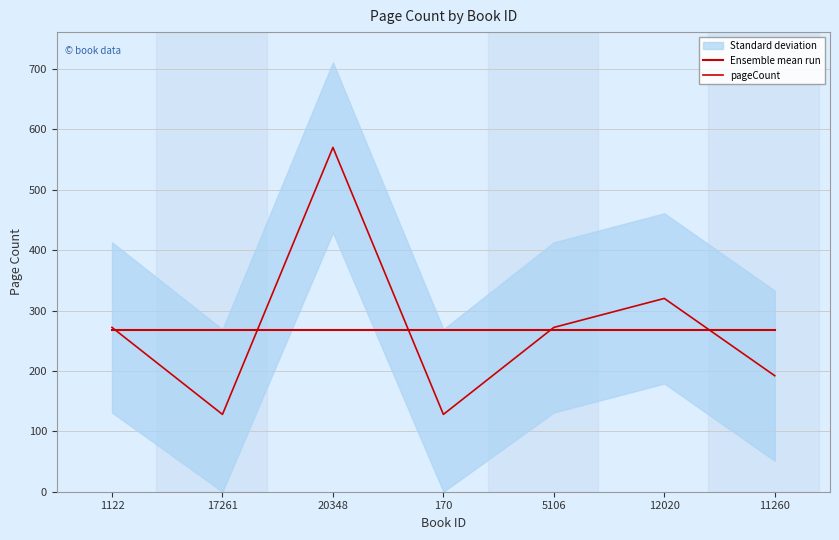

How many lines are shown in the chart?

2